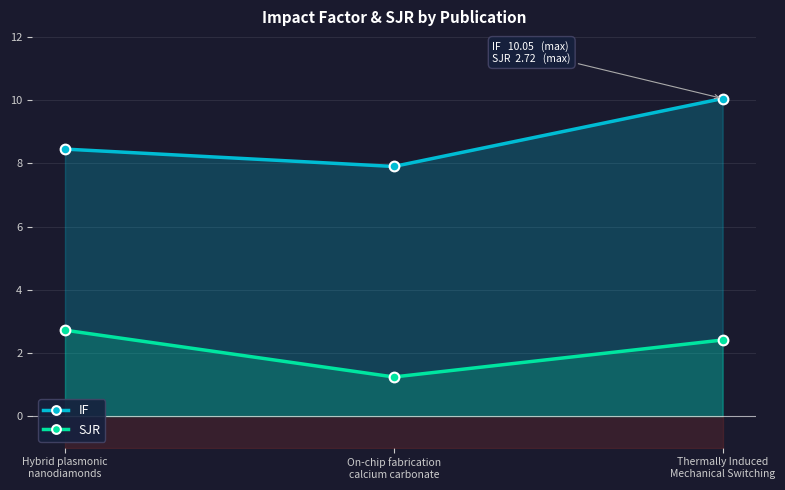

How many data points in SJR are above 2?

2